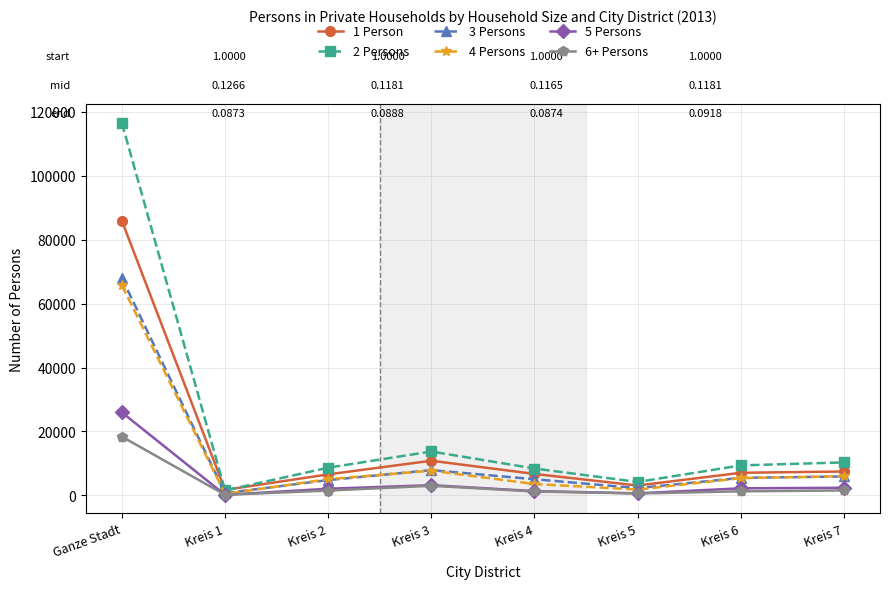

At which label does 2 Persons reach its minimum?

Kreis 1